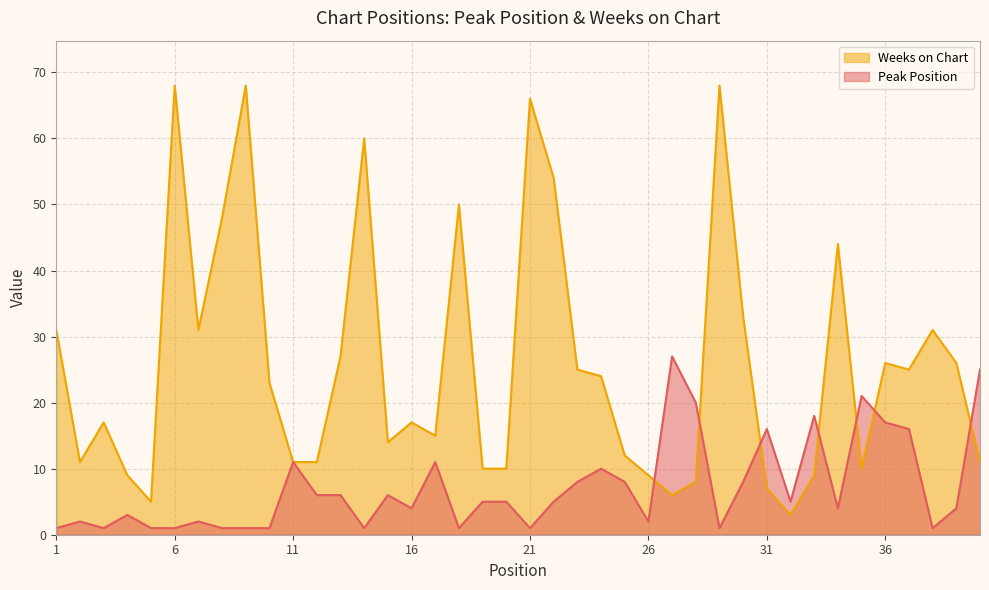

List the labels in order of Weeks on Chart value, largest first.

6, 9, 29, 21, 14, 22, 18, 8, 34, 30, 1, 7, 38, 13, 36, 39, 23, 37, 24, 10, 3, 16, 17, 15, 25, 2, 11, 12, 40, 19, 20, 35, 4, 26, 33, 28, 31, 27, 5, 32